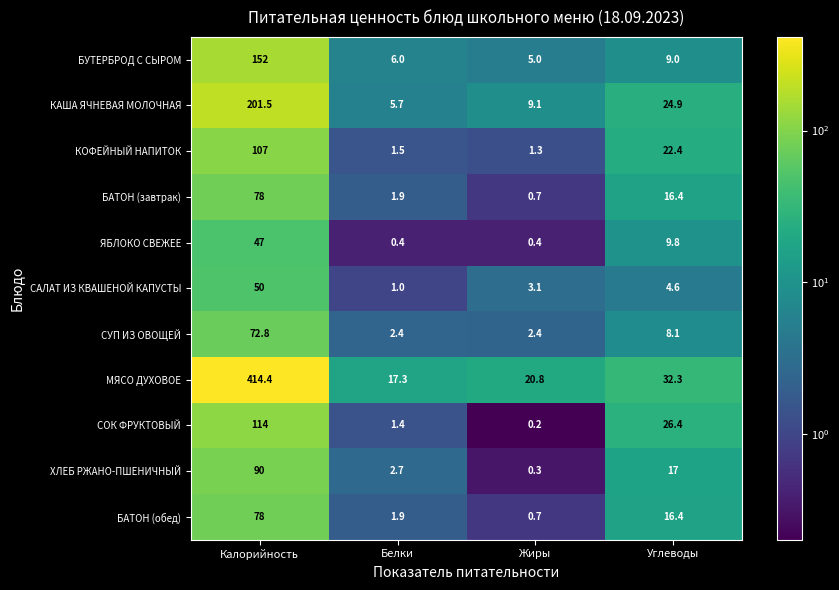

What is the average value of the ХЛЕБ РЖАНО-ПШЕНИЧНЫЙ series?

27.5